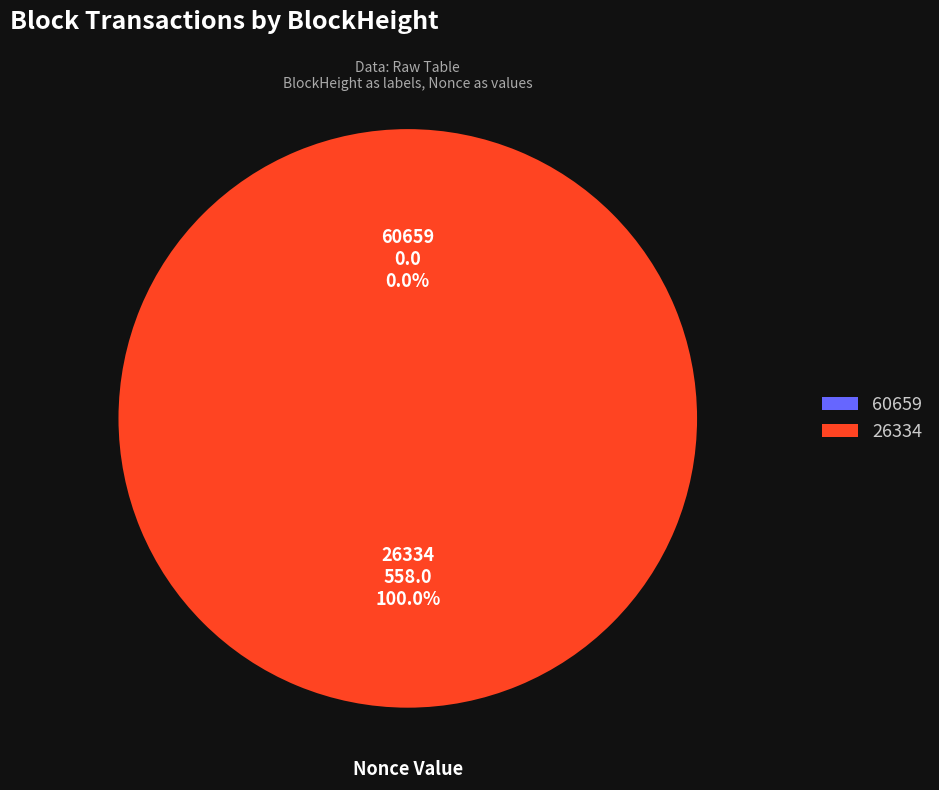

To the nearest percent, what is the difference between the 26334 and 60659 slice percentages?

100%